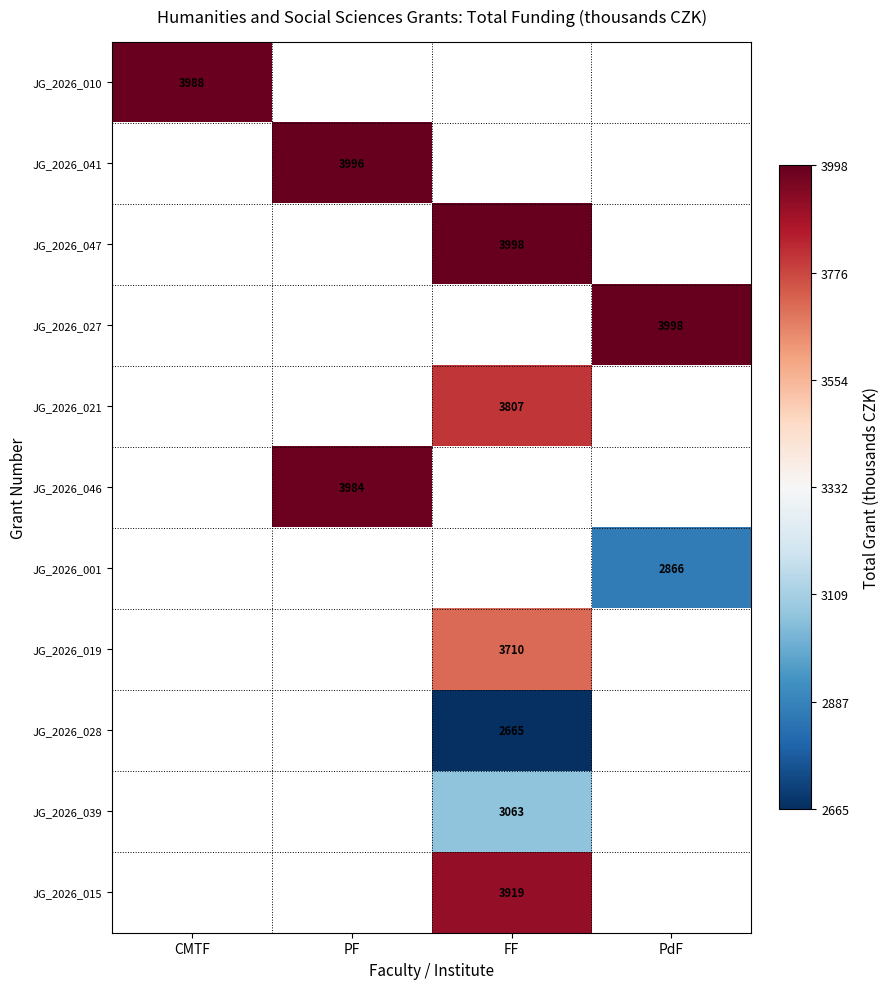

The JG_2026_027 series shows 3998 at PdF. True or false?

True